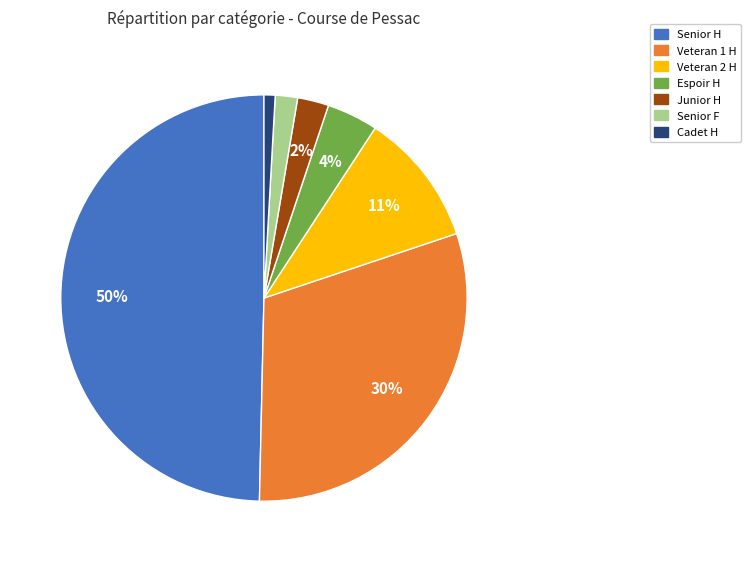

Which has a higher value, Senior F or Senior H?

Senior H